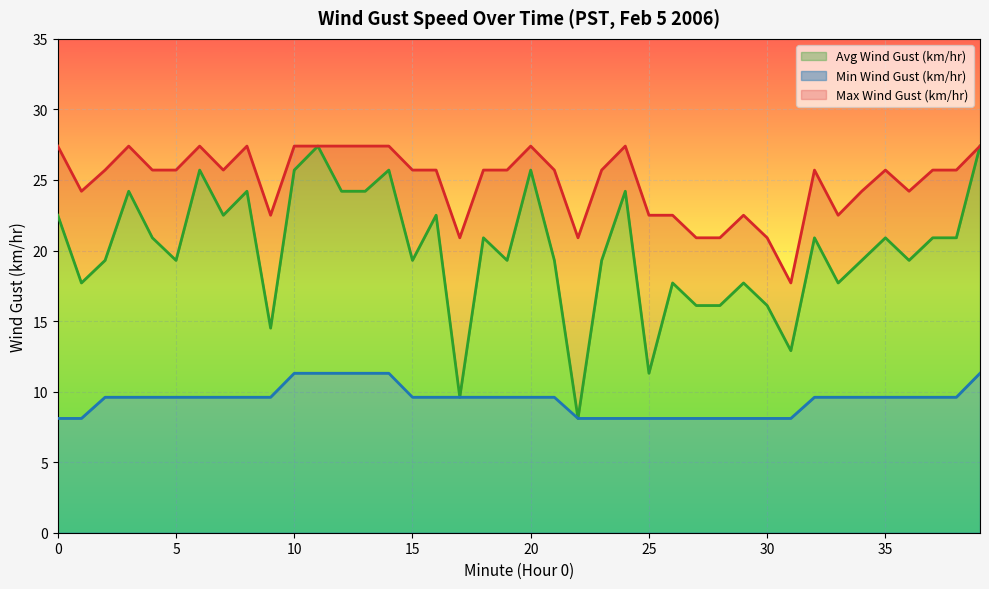

At which category is the sum across all series the highest?

11